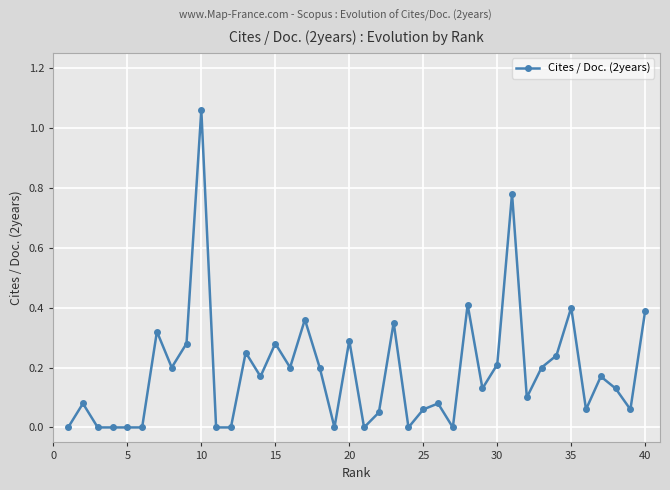

How many lines are shown in the chart?

1